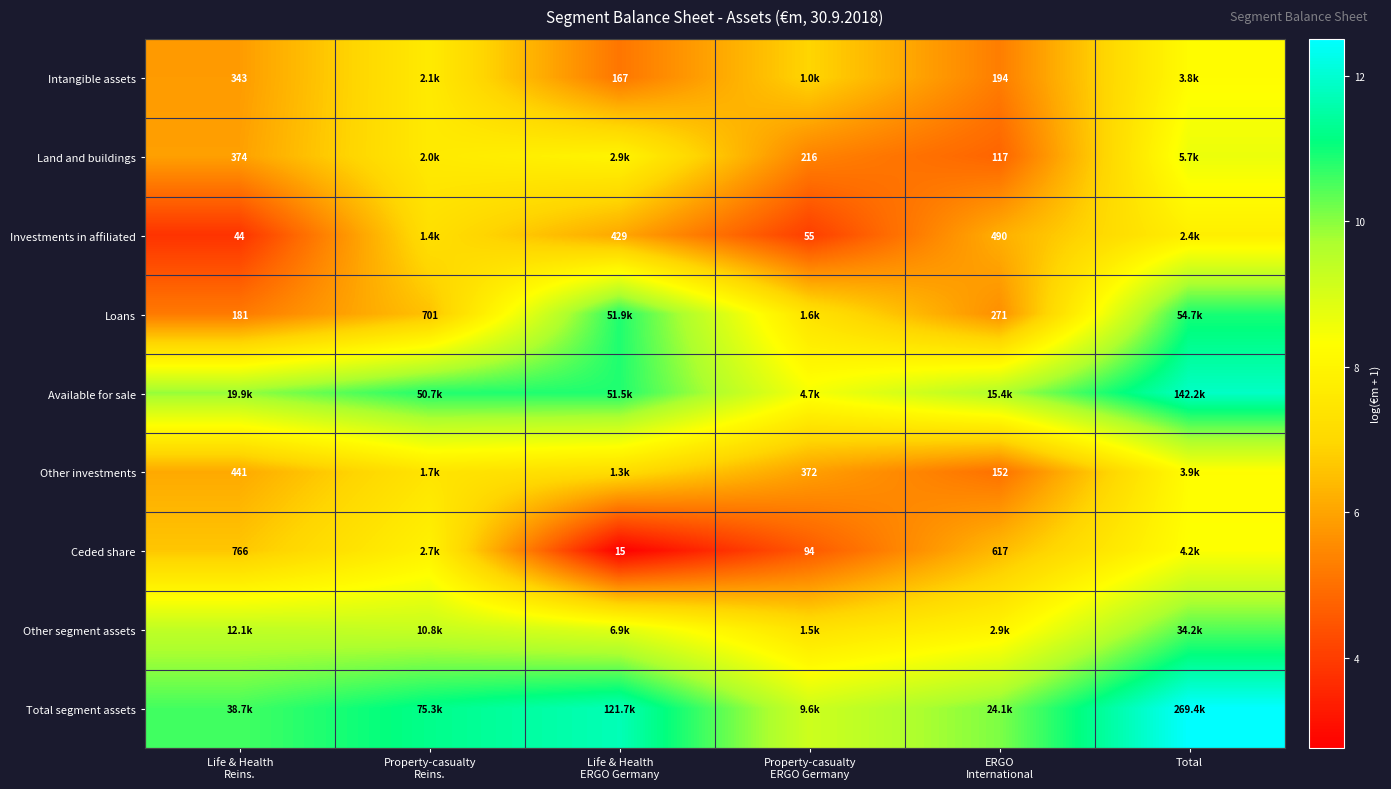

What is the sum of the Land and buildings values at Life & Health Reins. and Total?

14.6